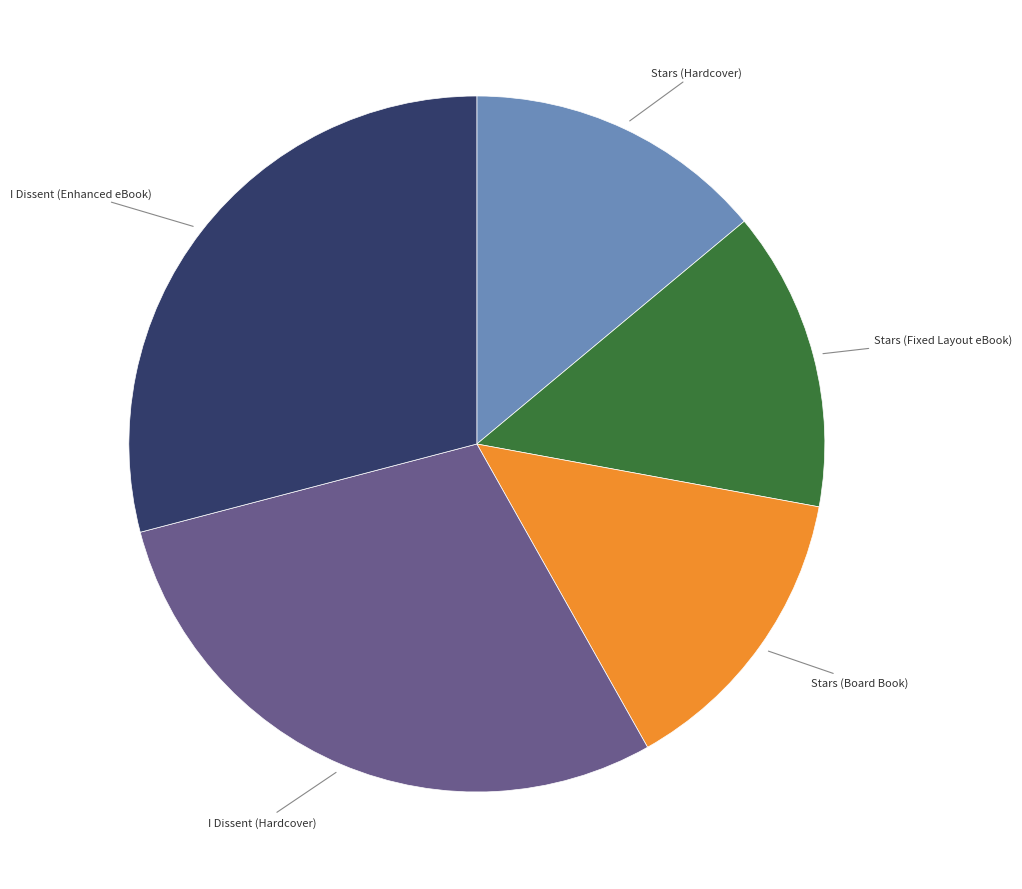

Does any single category account for the majority?

No